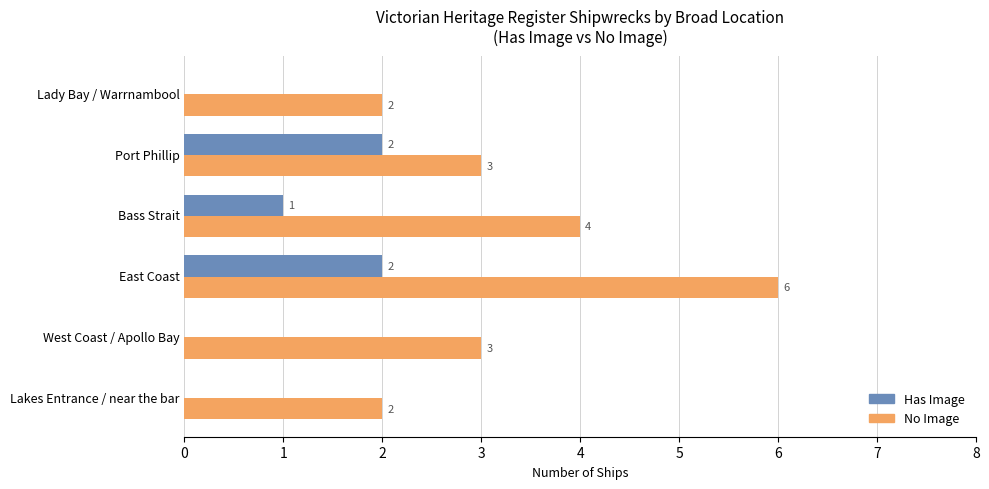

Between East Coast and Bass Strait, which series saw the biggest shift?

No Image